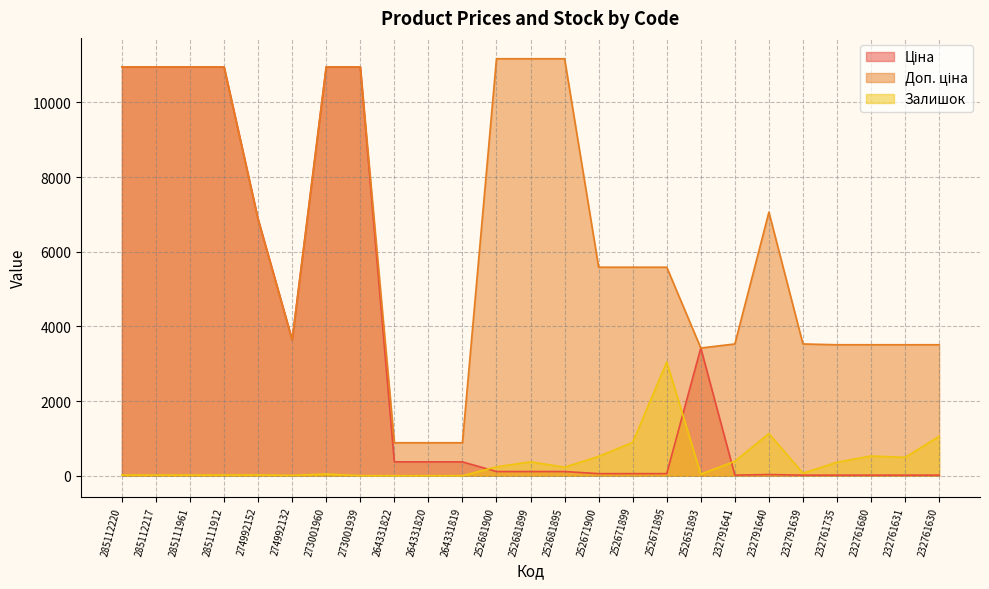

Which category has the lowest value in the Ціна series?

232761735